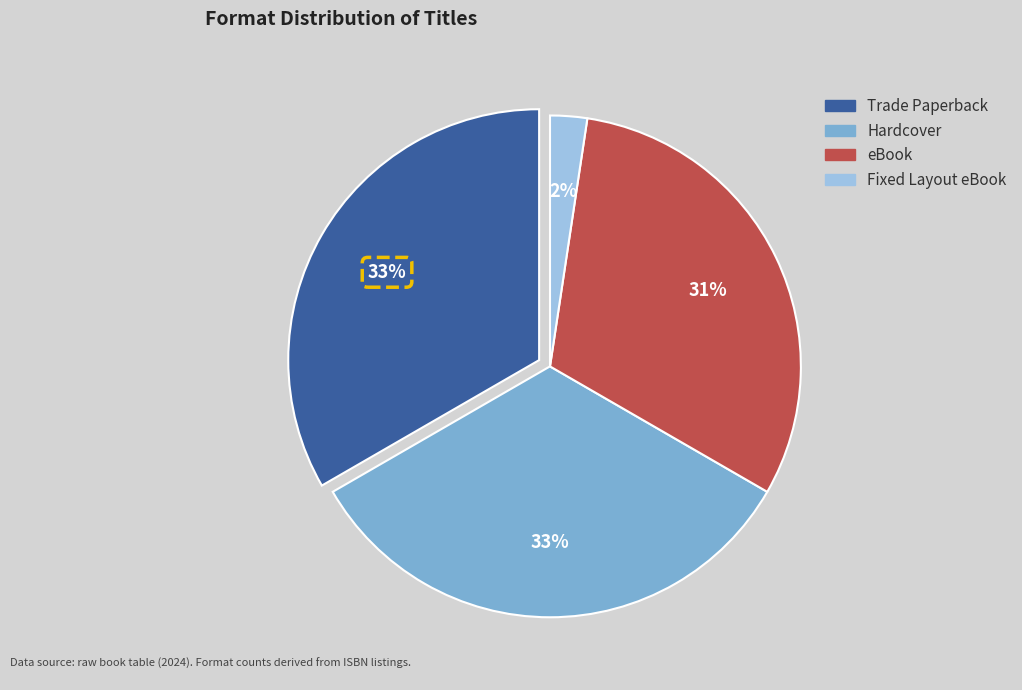

Count the number of slices in the pie.

4